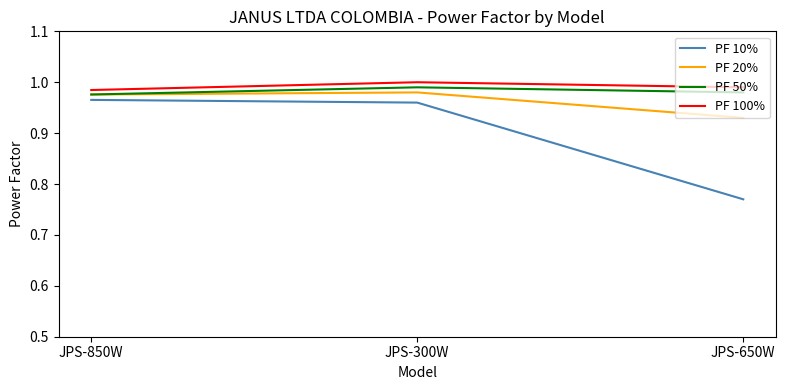

What position from the left is JPS-850W?

1